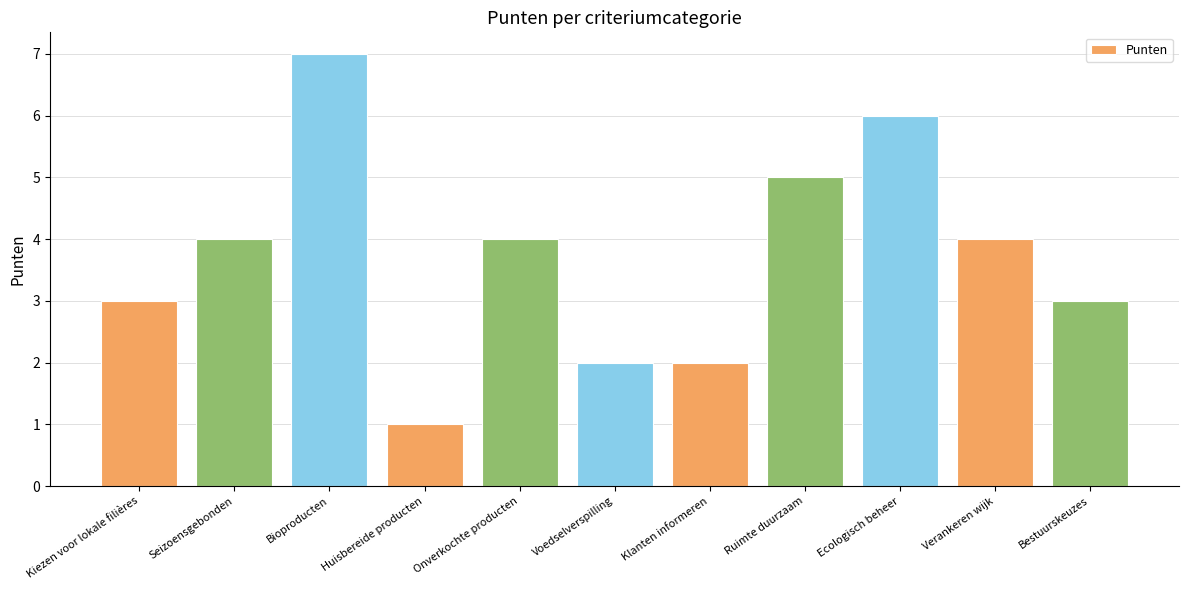

Which label corresponds to the smallest value in the chart?

Huisbereide producten